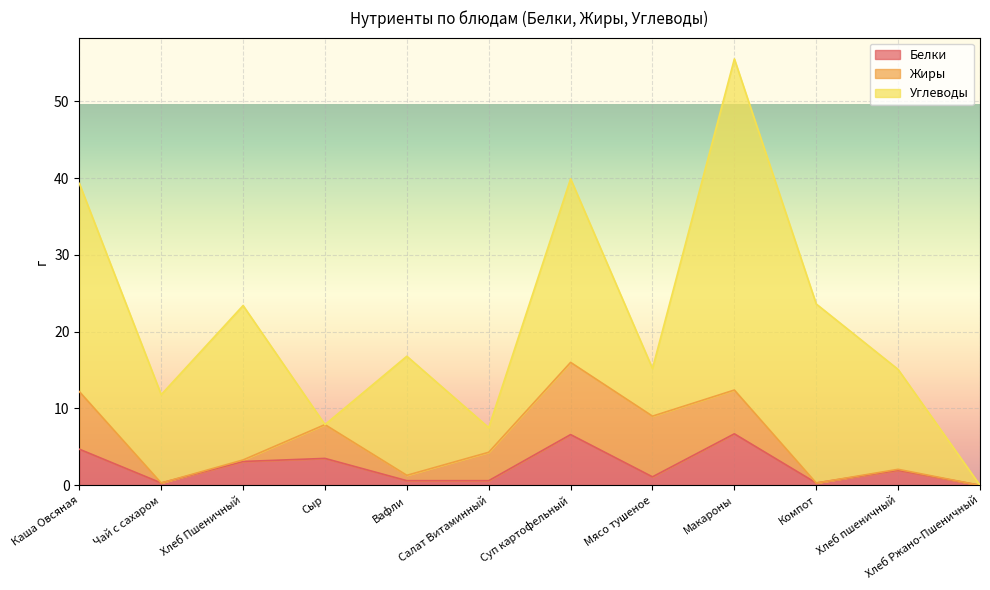

At which label is Жиры closest to 4?

Салат Витаминный